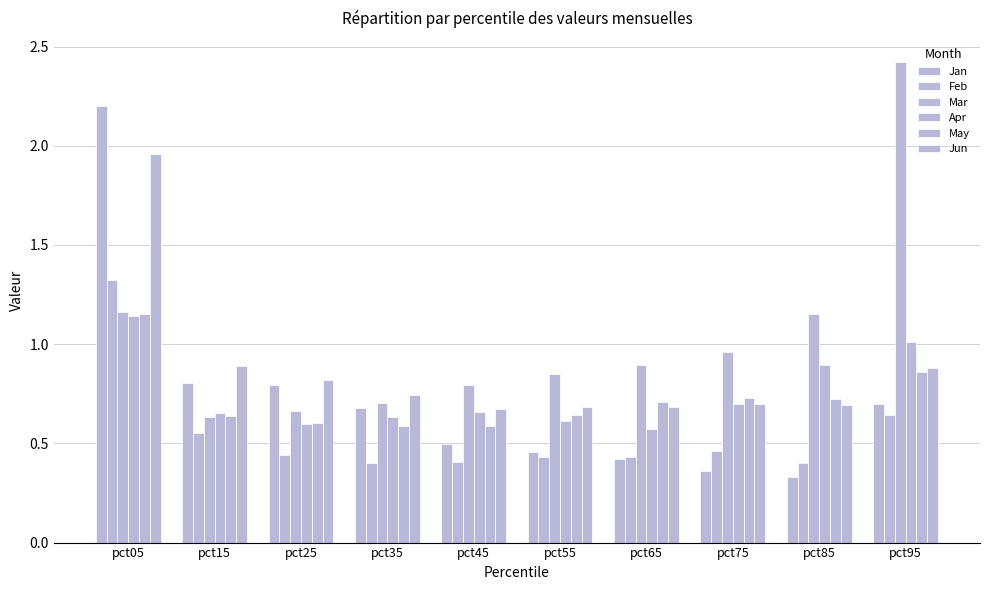

What is the spread (max minus min) of values at pct65?

0.5